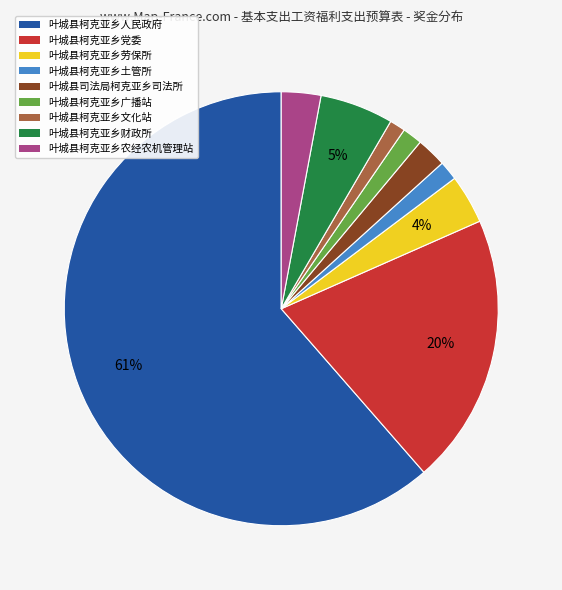

Which has a higher value, 叶城县柯克亚乡人民政府 or 叶城县柯克亚乡文化站?

叶城县柯克亚乡人民政府